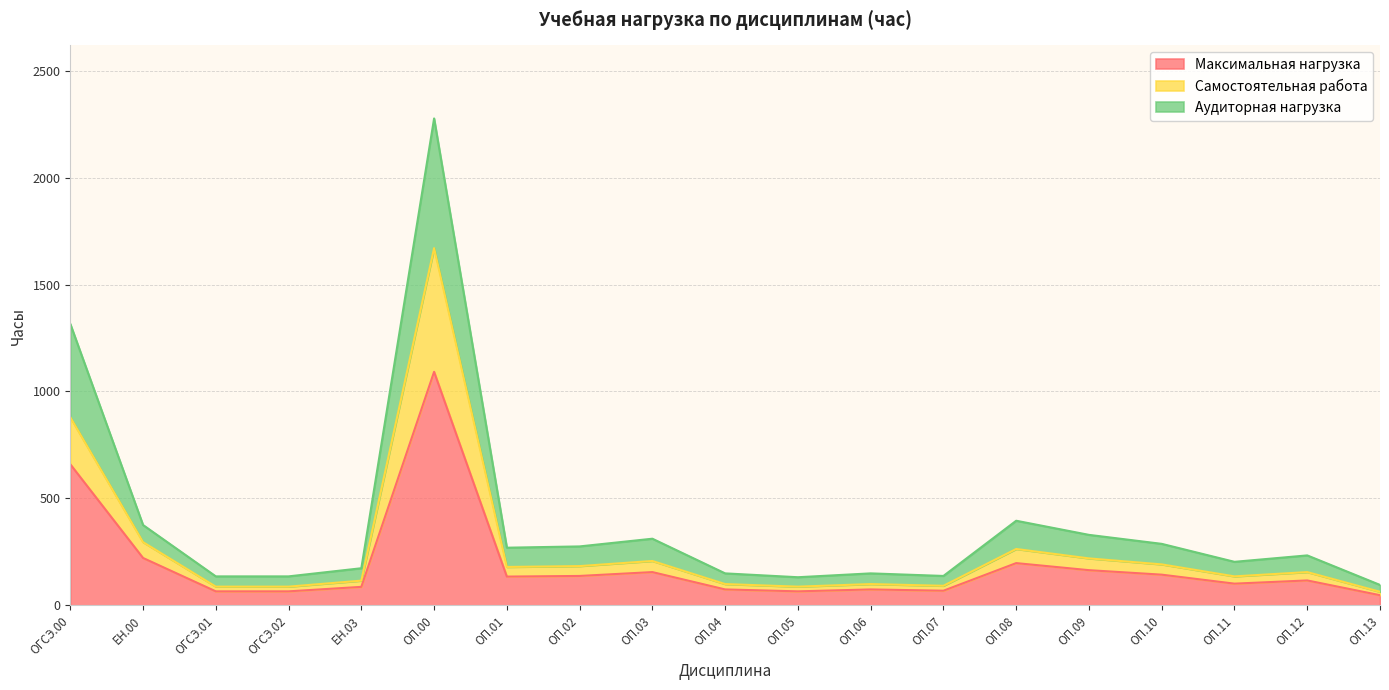

Reading left to right, what are all the values shown in this chart?

Максимальная нагрузка: 660	222	66	66	87	1092	135	138	156	75	66	75	69	198	165	144	102	117	48
Самостоятельная работа: 880	296	88	88	116	1670	180	184	208	100	88	100	92	264	220	192	136	156	64
Аудиторная нагрузка: 1316	376	136	136	174	2276	270	276	312	150	132	150	138	396	330	288	204	234	96